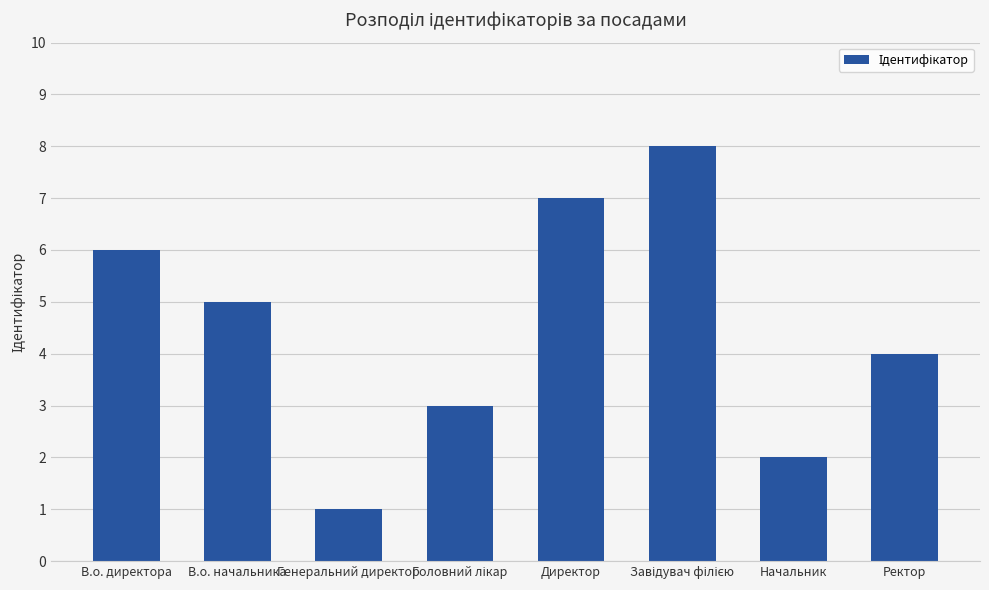

What value does the data have at В.о. начальника?

5